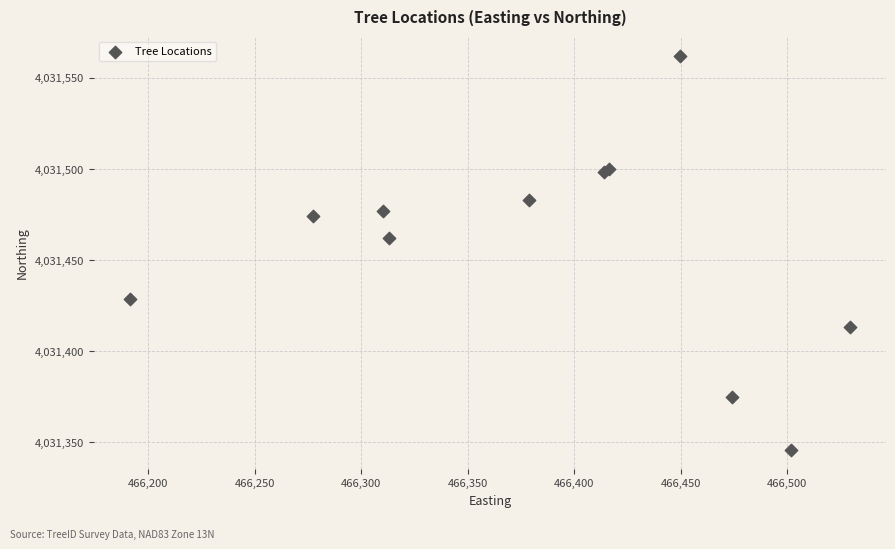

What Y value in the scatter plot is closest to 4031454?

4031462.2